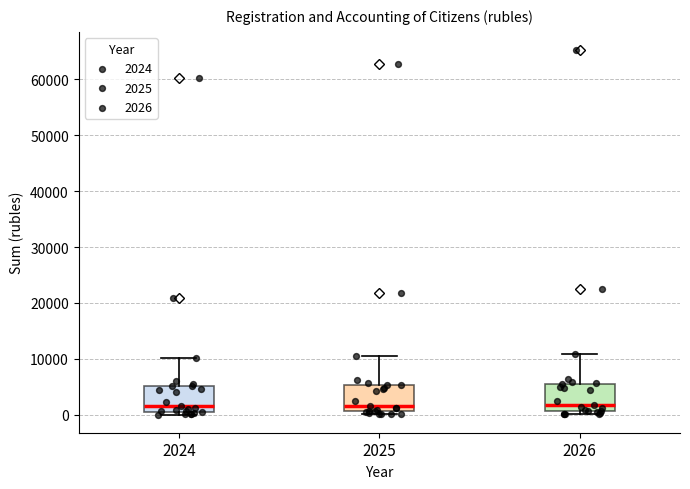

Reading left to right, read every box against the y-axis: the position of its median line, the range the box covers, and the ends of its whiskers. The values are not printed on the chart, so give them approximately, as read against the axis.

2024: median 2000, box 1000 to 5000, whiskers 0 to 10000
2025: median 2000, box 1000 to 5000, whiskers 0 to 11000
2026: median 2000, box 1000 to 6000, whiskers 0 to 11000